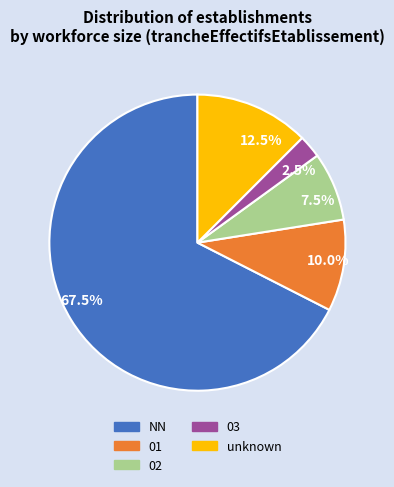

What is the total percentage of 02 and 01?

17.5%